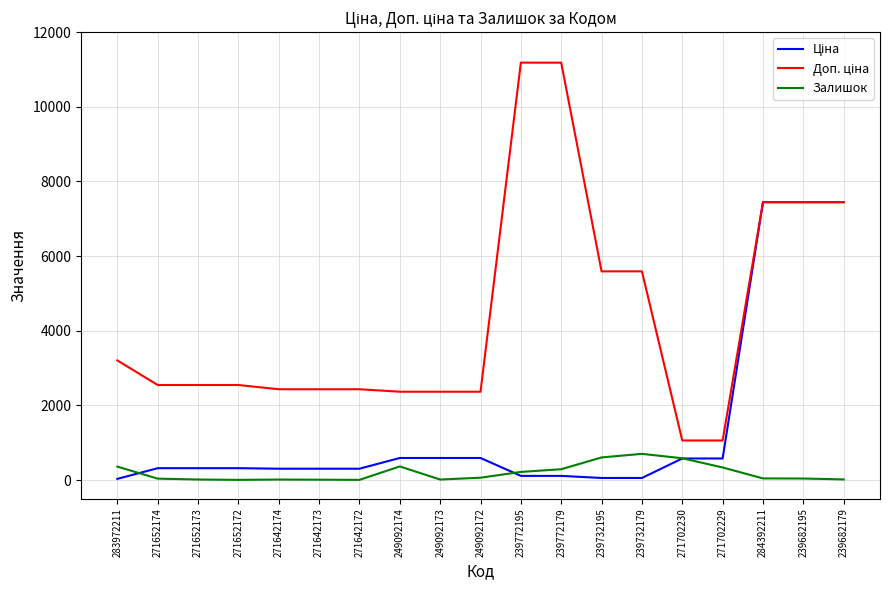

What is the minimum value shown in the chart?

5.0